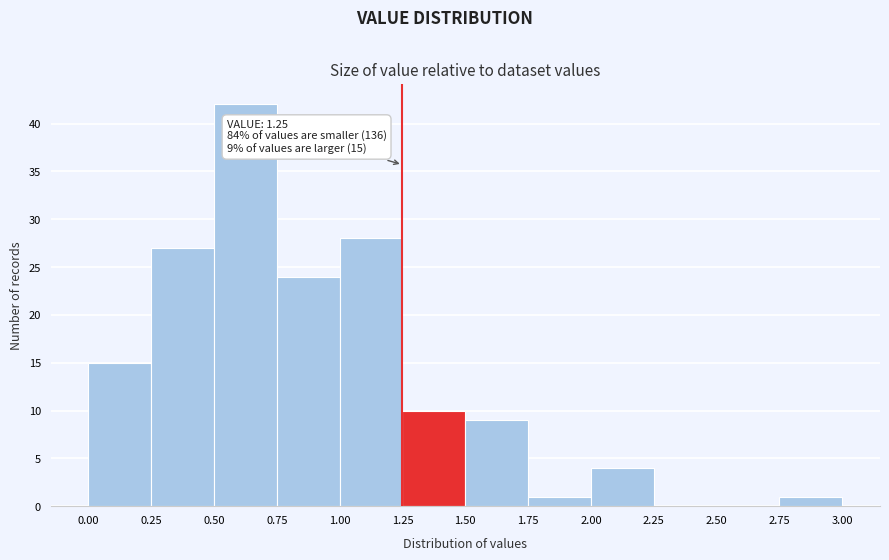

Over which range of the x-axis is the bar tallest?

0.50 to 0.75